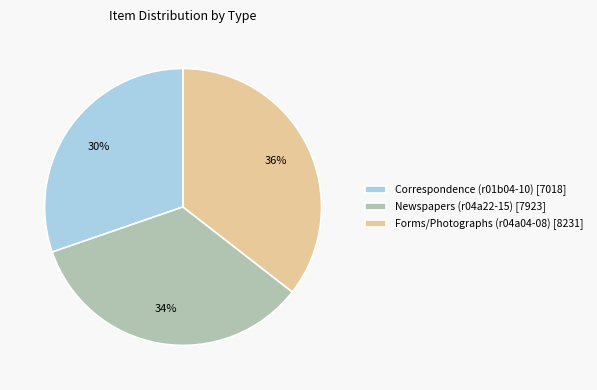

What percentage is the Correspondence (r01b04-10) slice, to the nearest percent?

30%